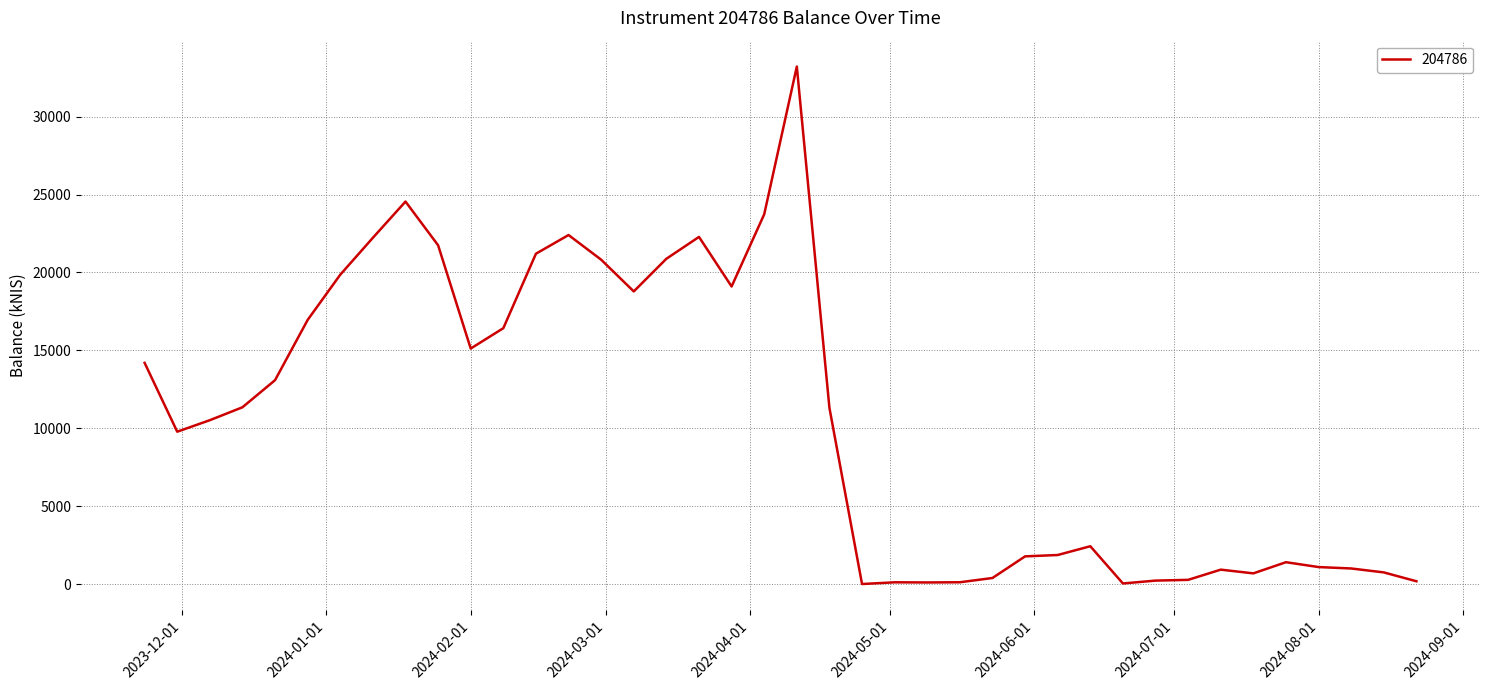

What is the maximum value shown in the chart?

33218.3